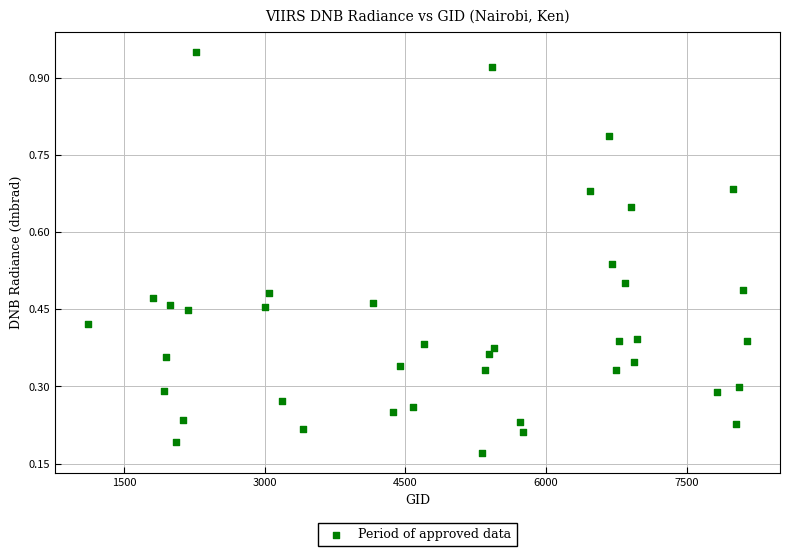

What is the range of X values (max minus min)?

7029.0